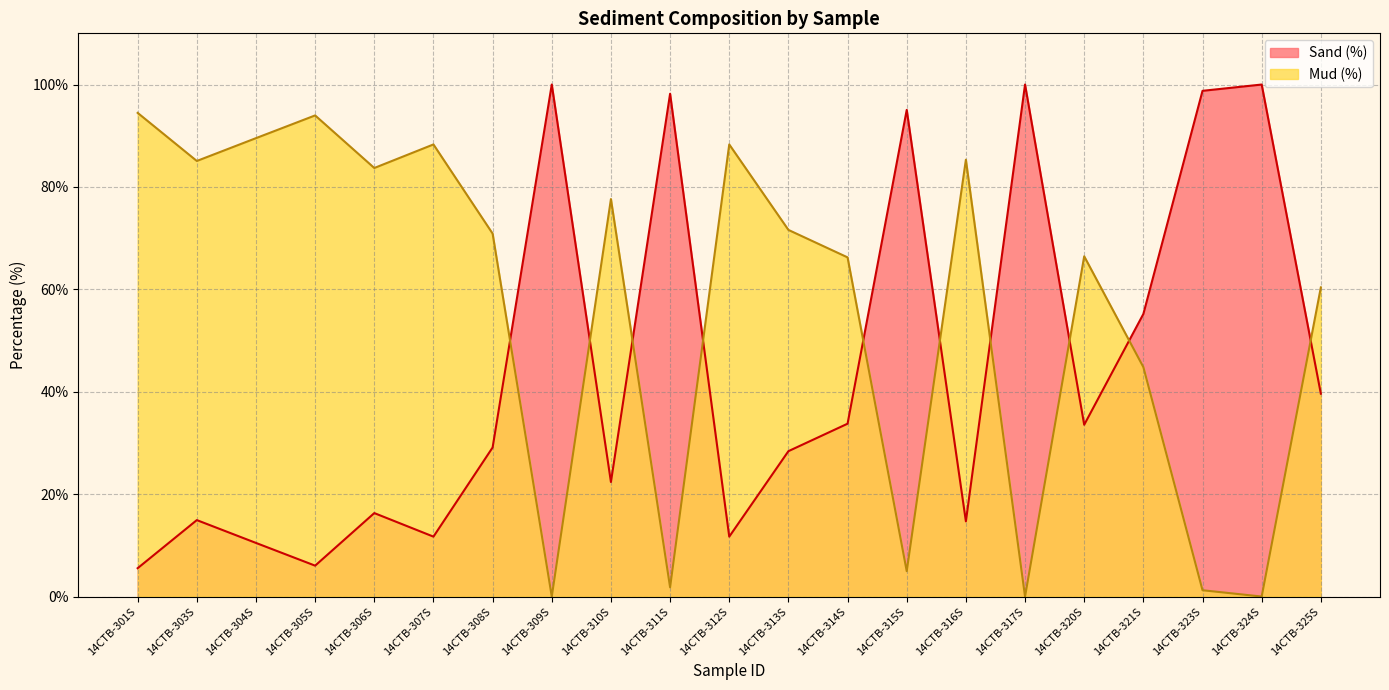

Is the value of Mud (%) at 14CTB-311S greater than the value of Sand (%) at 14CTB-311S?

No